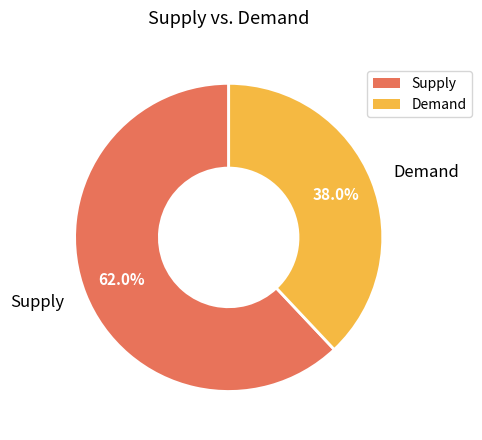

Combined, do Demand and Supply account for over 50%?

Yes